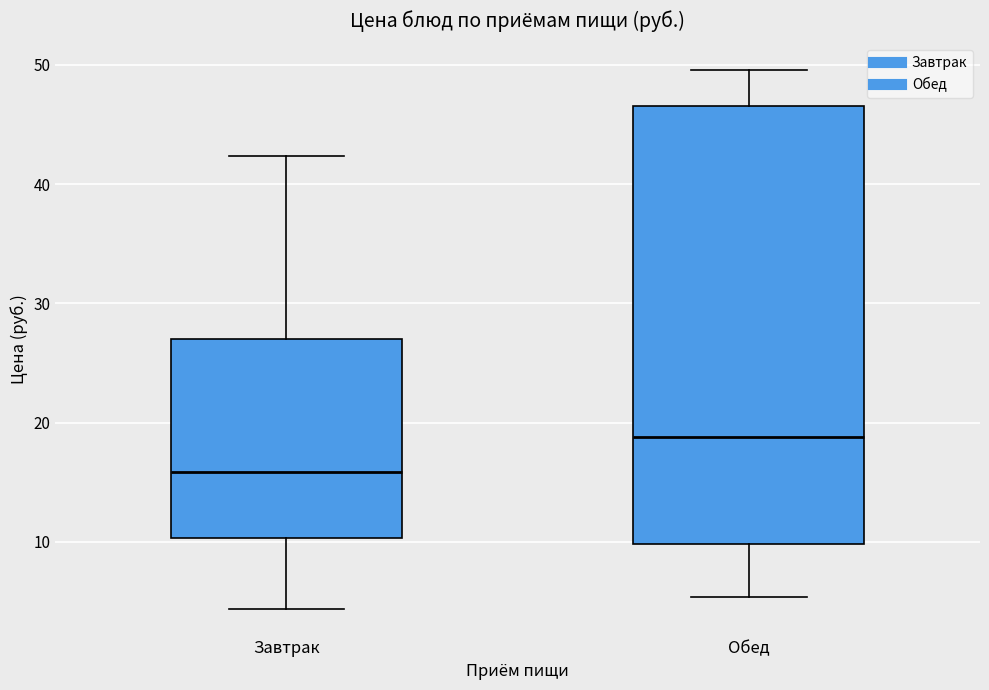

Which box has the highest median line?

Обед